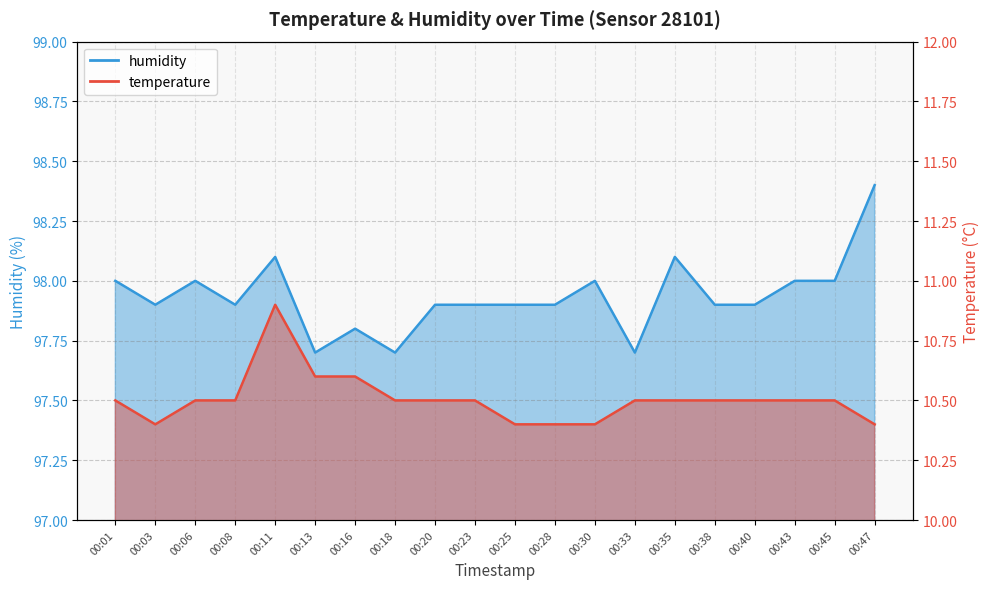

Reading right to left, what are all the values shown in this chart?

temperature: 00:47=10.4	00:45=10.5	00:43=10.5	00:40=10.5	00:38=10.5	00:35=10.5	00:33=10.5	00:30=10.4	00:28=10.4	00:25=10.4	00:23=10.5	00:20=10.5	00:18=10.5	00:16=10.6	00:13=10.6	00:11=10.9	00:08=10.5	00:06=10.5	00:03=10.4	00:01=10.5
humidity: 00:47=98.4	00:45=98.0	00:43=98.0	00:40=97.9	00:38=97.9	00:35=98.1	00:33=97.7	00:30=98.0	00:28=97.9	00:25=97.9	00:23=97.9	00:20=97.9	00:18=97.7	00:16=97.8	00:13=97.7	00:11=98.1	00:08=97.9	00:06=98.0	00:03=97.9	00:01=98.0